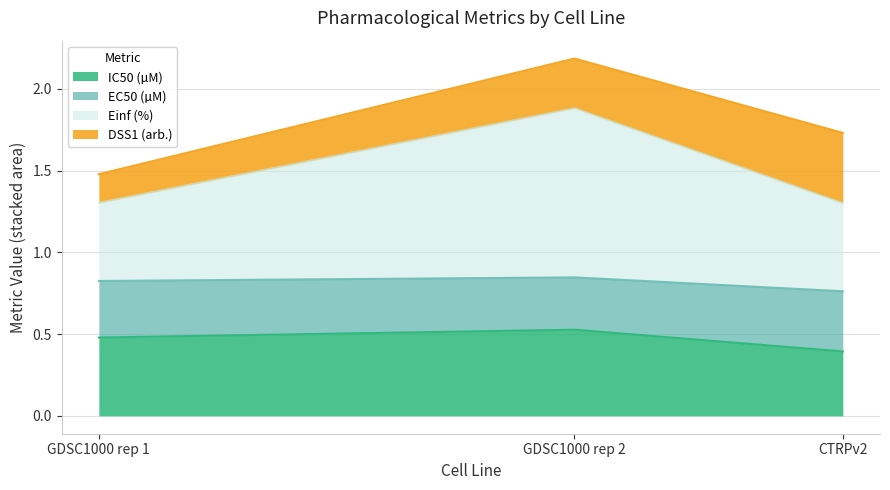

At which category is the sum across all series the highest?

GDSC1000 rep 2